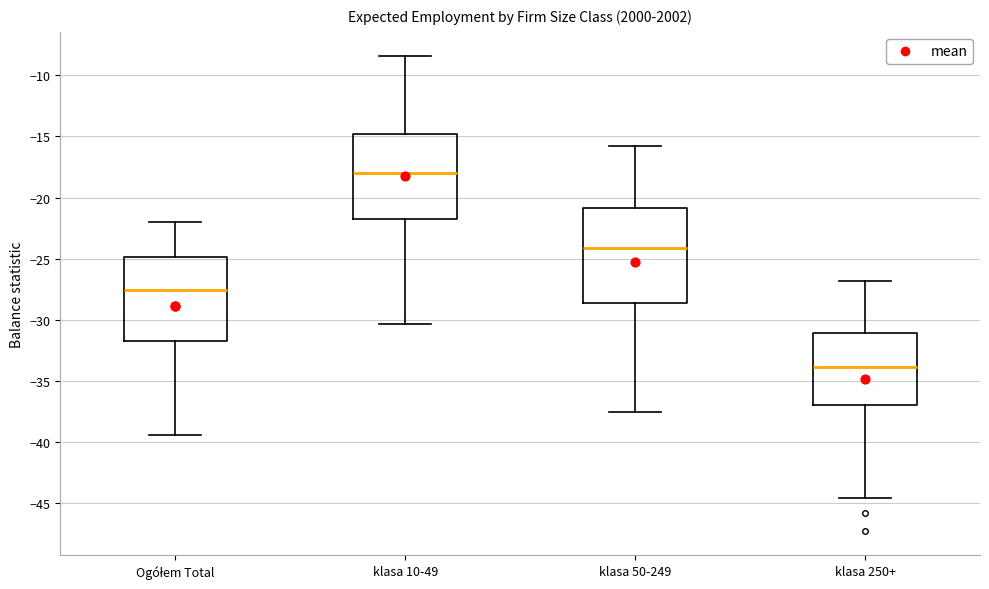

Reading left to right, transcribe this box plot: for each box, give where its median line is, the range the box spans, and where its two whiskers end, as read against the y-axis. The values are not printed on the chart, so give them approximately, as read against the axis.

Ogółem Total: median -27.5, box -31.5 to -25.0, whiskers -39.5 to -22.0
klasa 10-49: median -18.0, box -21.5 to -15.0, whiskers -30.5 to -8.5
klasa 50-249: median -24.0, box -28.5 to -21.0, whiskers -37.5 to -16.0
klasa 250+: median -34.0, box -37.0 to -31.0, whiskers -44.5 to -27.0